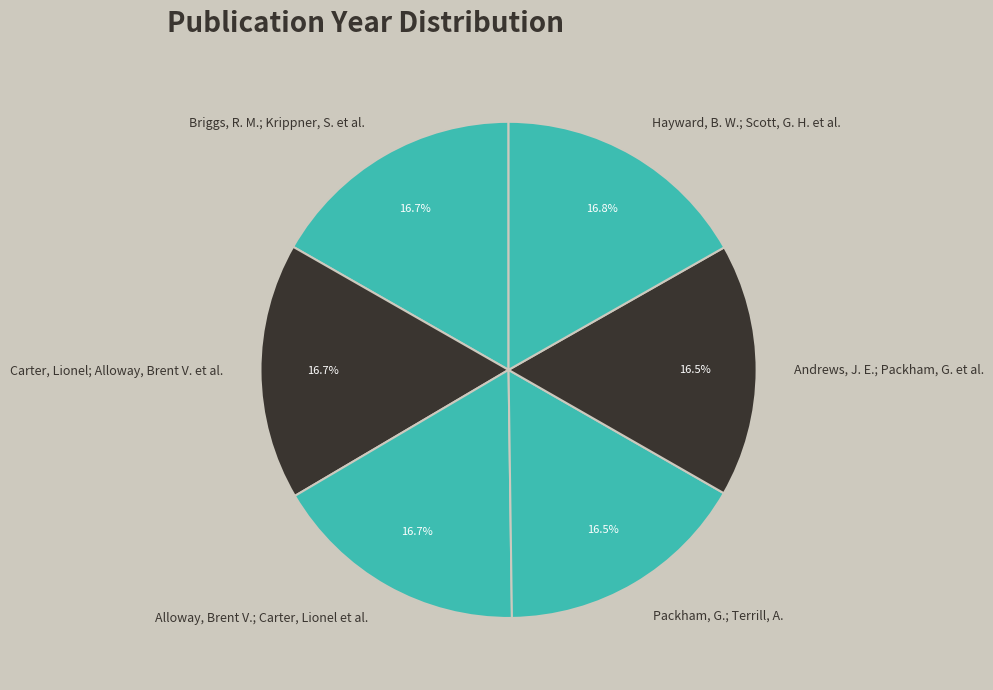

How many segments does this pie chart have?

6